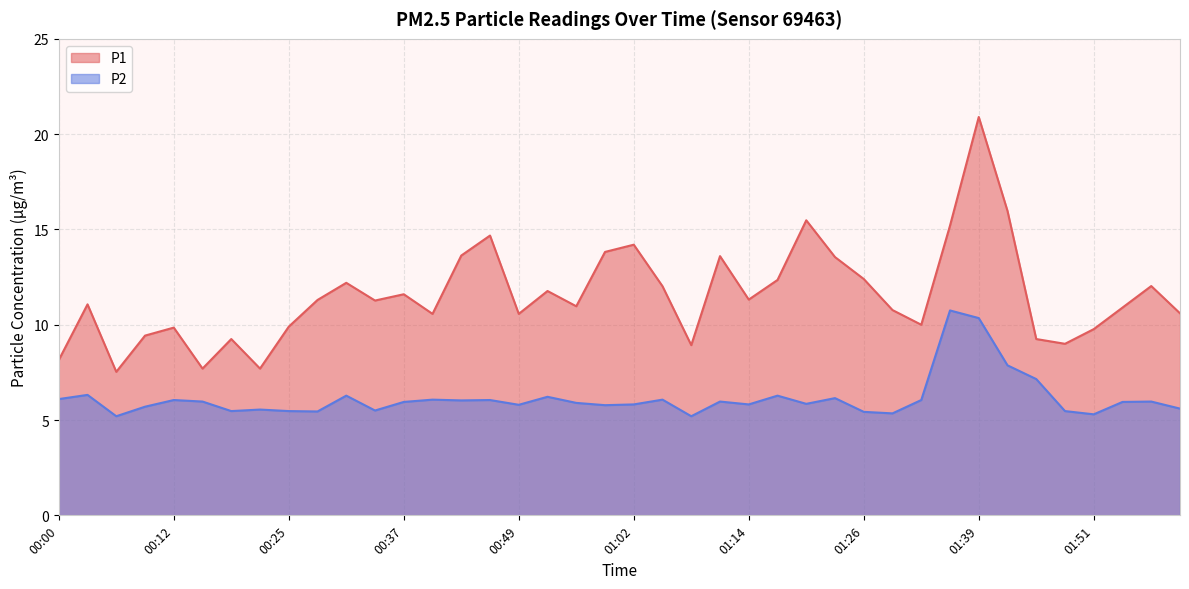

At how many categories does at least one series exceed 8?

37